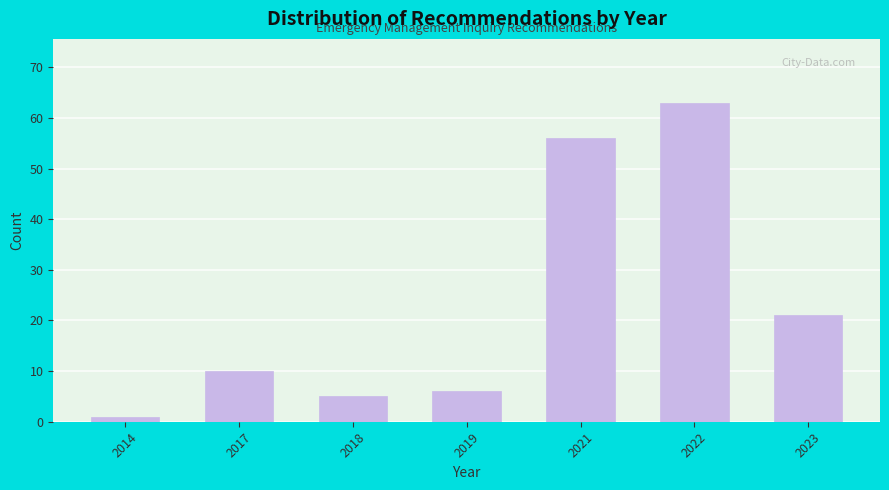

Reading left to right, list all the values displayed in this chart.

2014=1	2017=10	2018=5	2019=6	2021=56	2022=63	2023=21